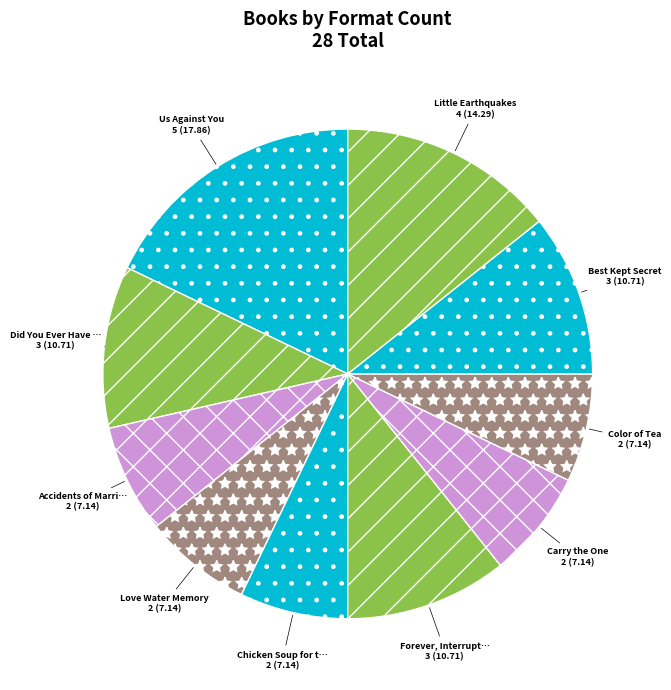

Count the number of slices in the pie.

10